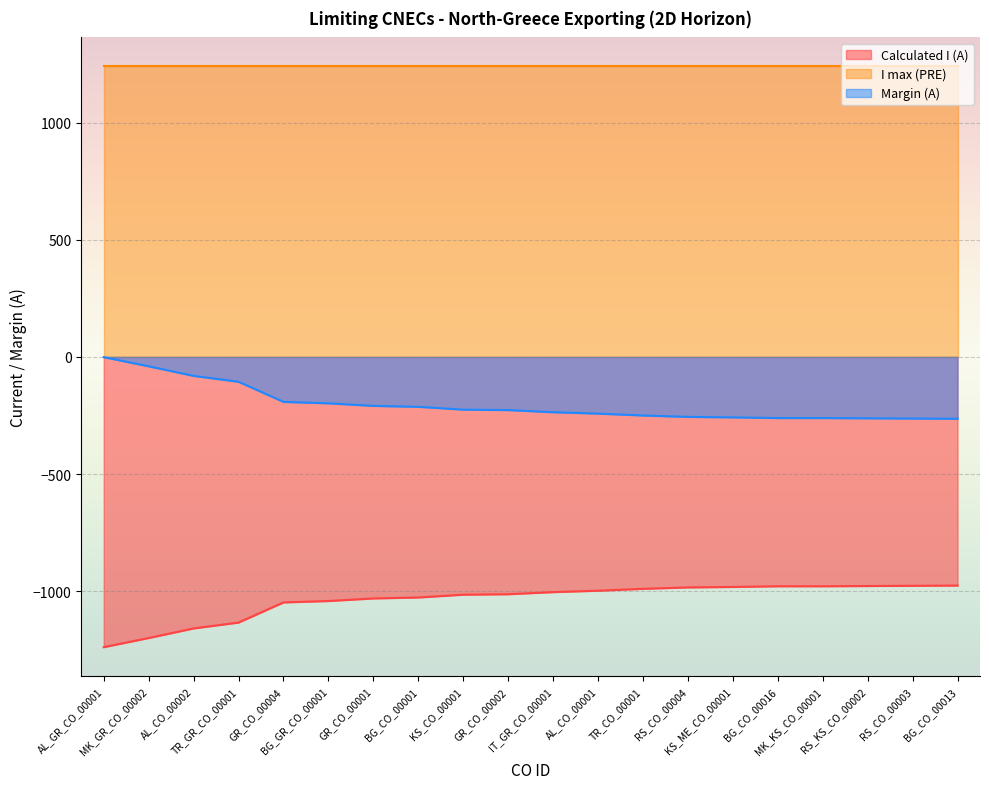

Is it true that Calculated I (A) equals -1159 at AL_CO_00002?

True